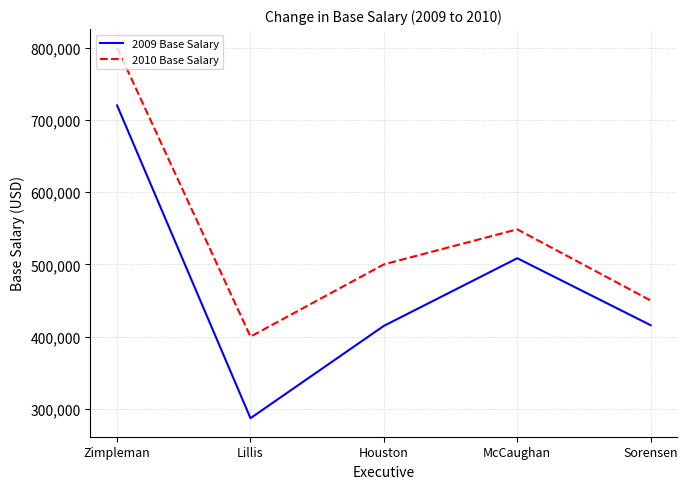

Which label corresponds to the smallest value in the chart?

Lillis